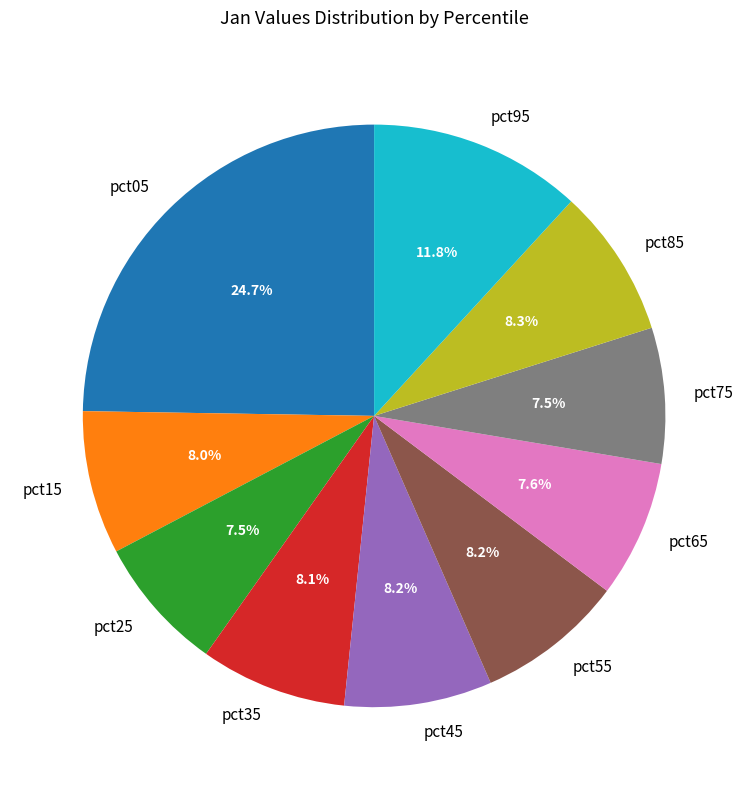

What percentage do pct55 and pct85 together represent?

16.5%